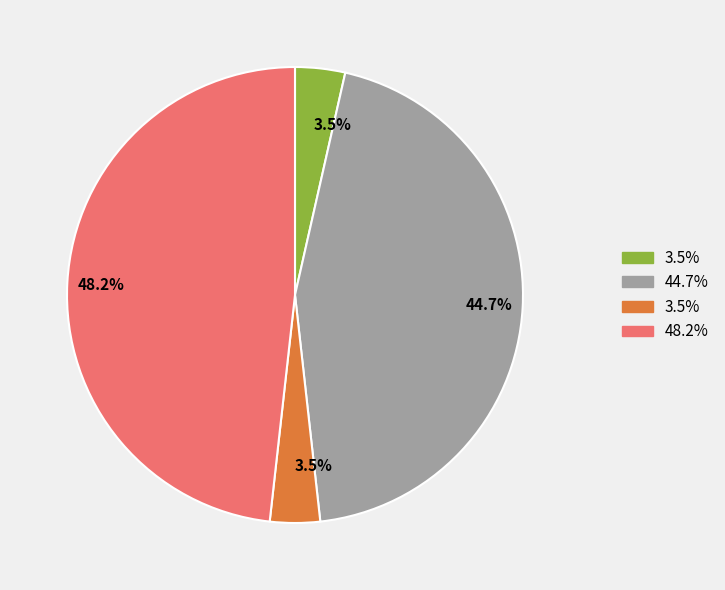

To the nearest percent, what is the average slice percentage?

25%